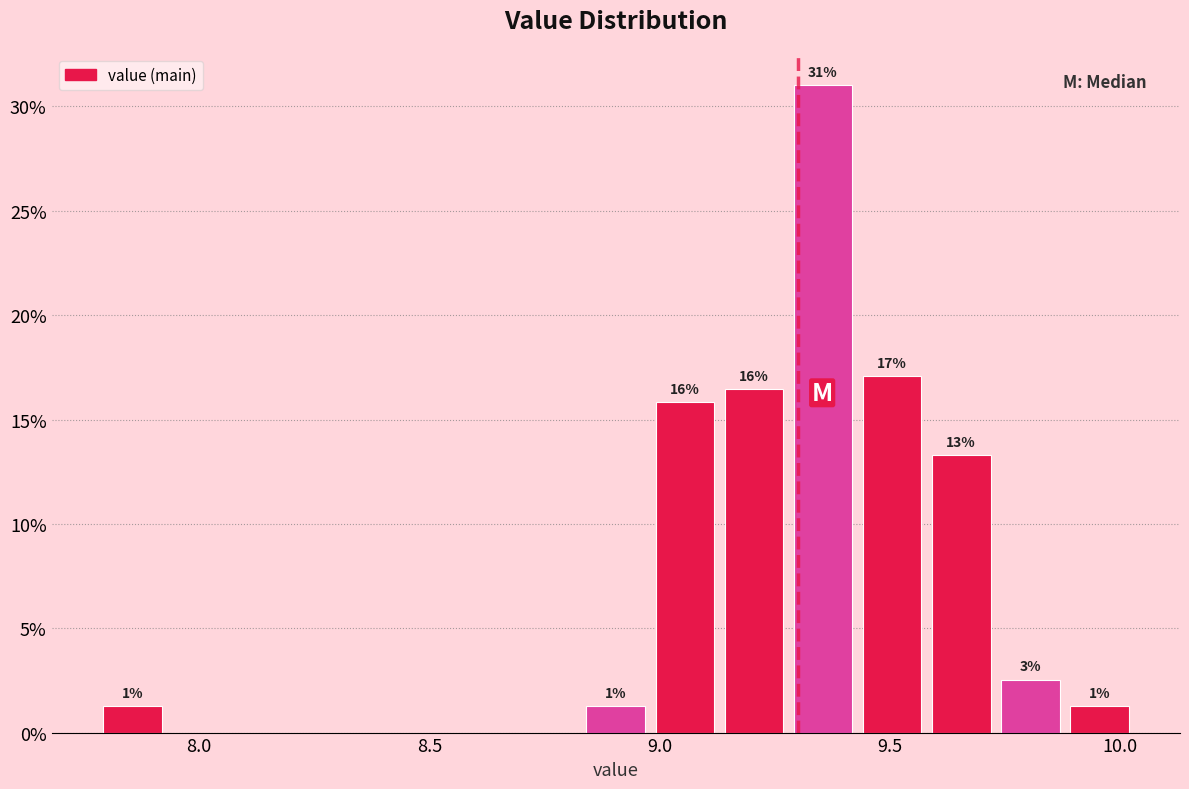

Read against the x-axis, roughly where is the centre of the tallest bar?

9.35